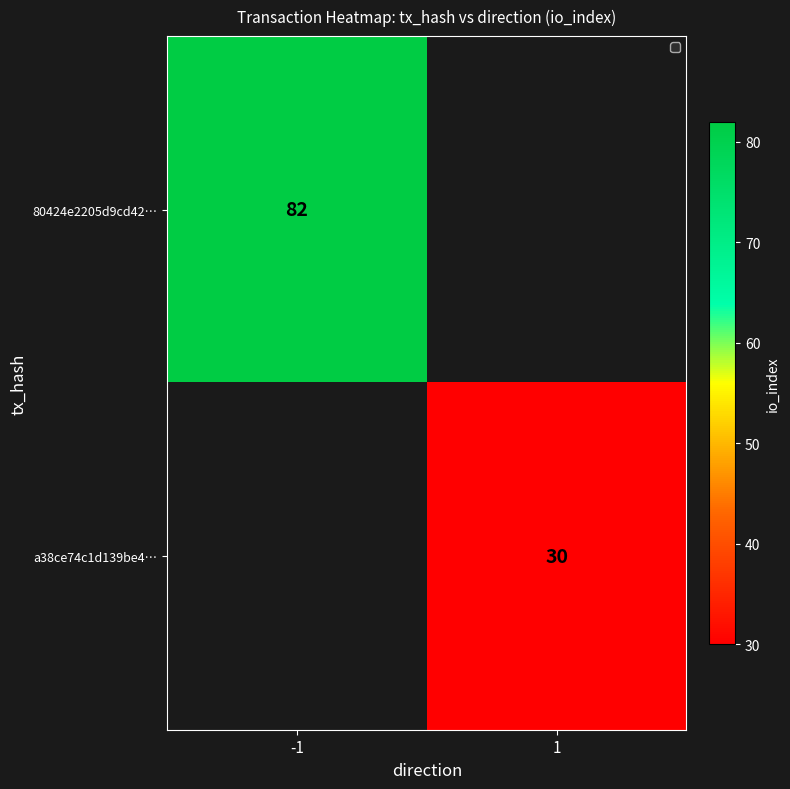

Is the value of a38ce74c1d139be4… at 1 greater than the value of 80424e2205d9cd42… at -1?

No